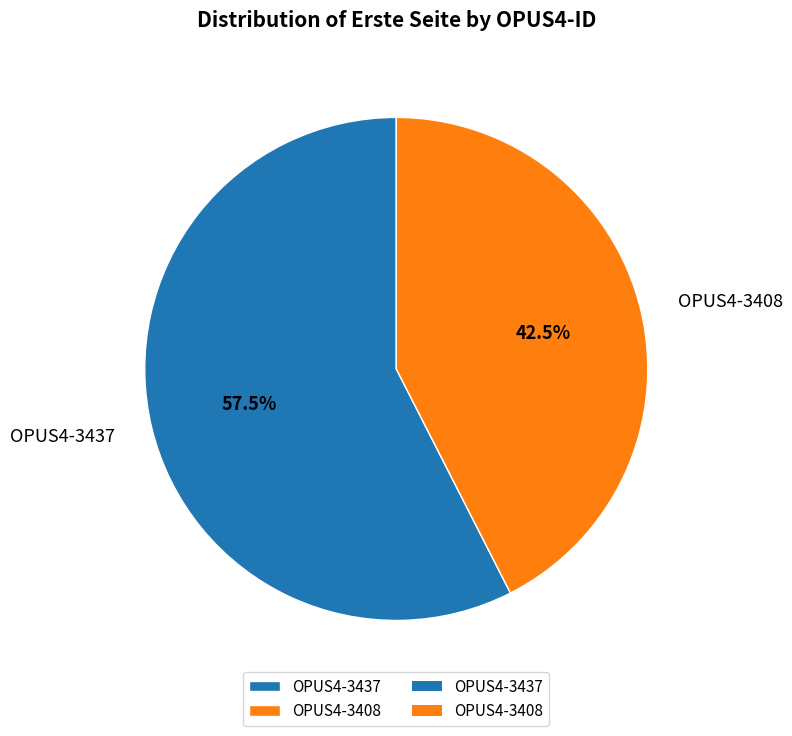

What is the ratio of the value at OPUS4-3437 to the value at OPUS4-3408?

1.4